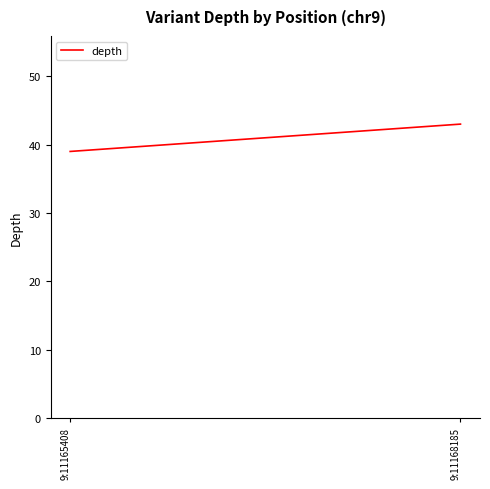

List the labels in order of value, smallest first.

9:11165408, 9:11168185